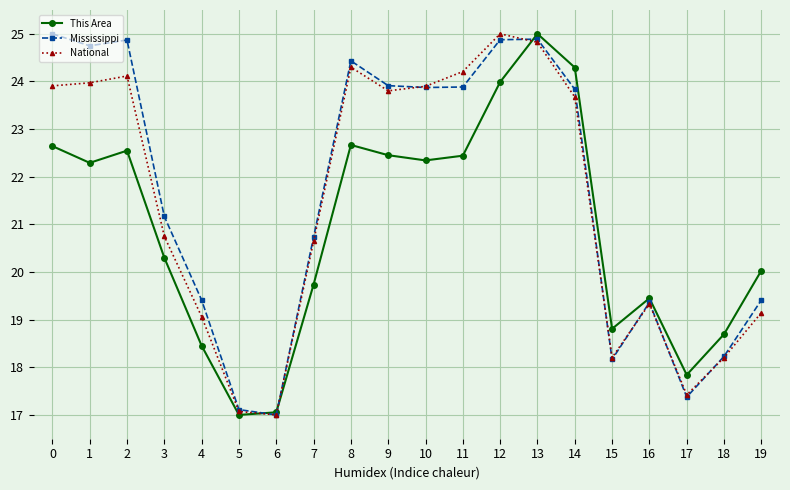

What is the lowest value of the This Area series?

17.0